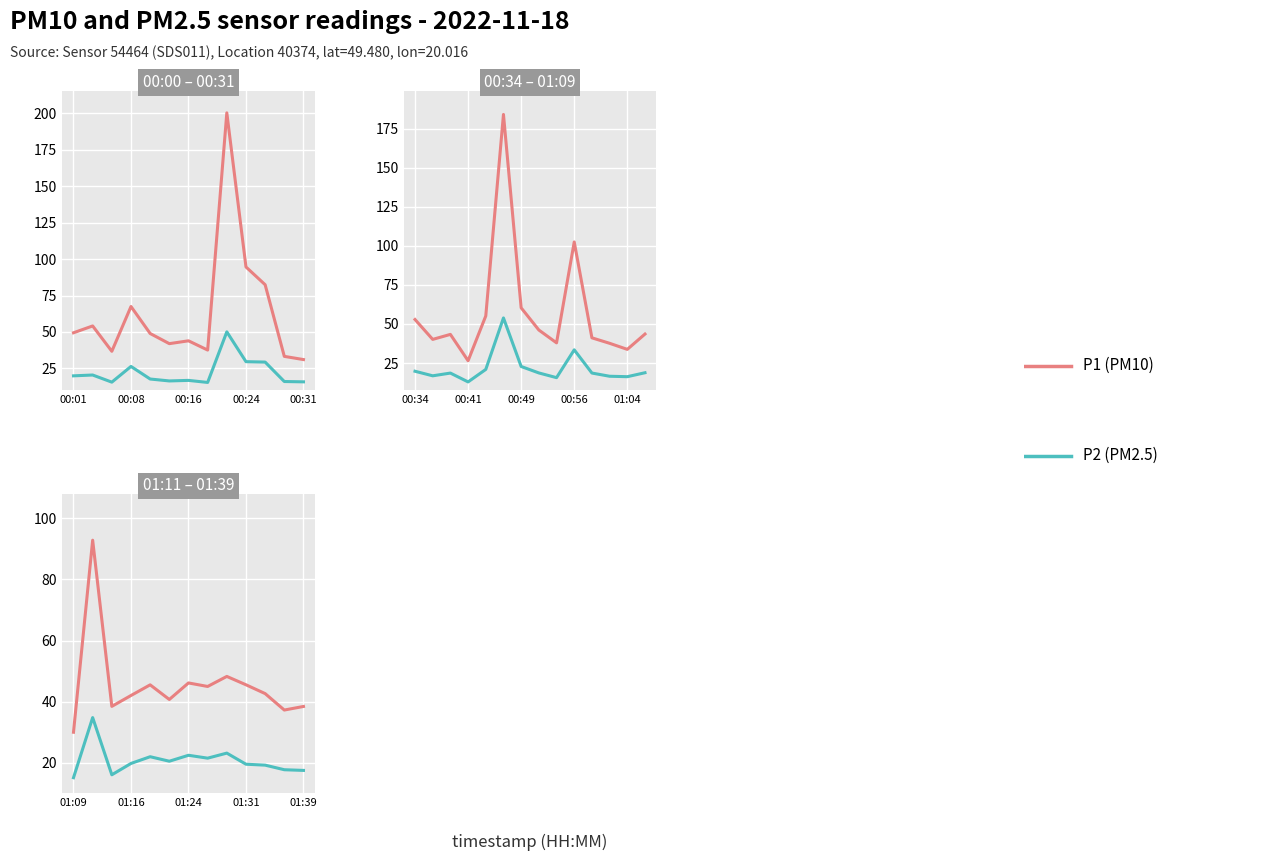

At how many categories does at least one series exceed 36?

12